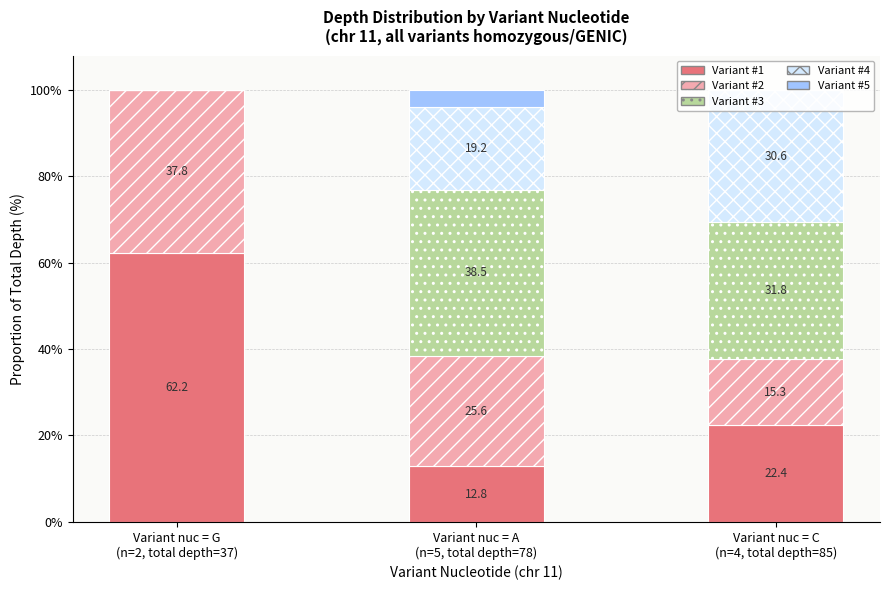

What is the maximum value for Variant #1?

62.2